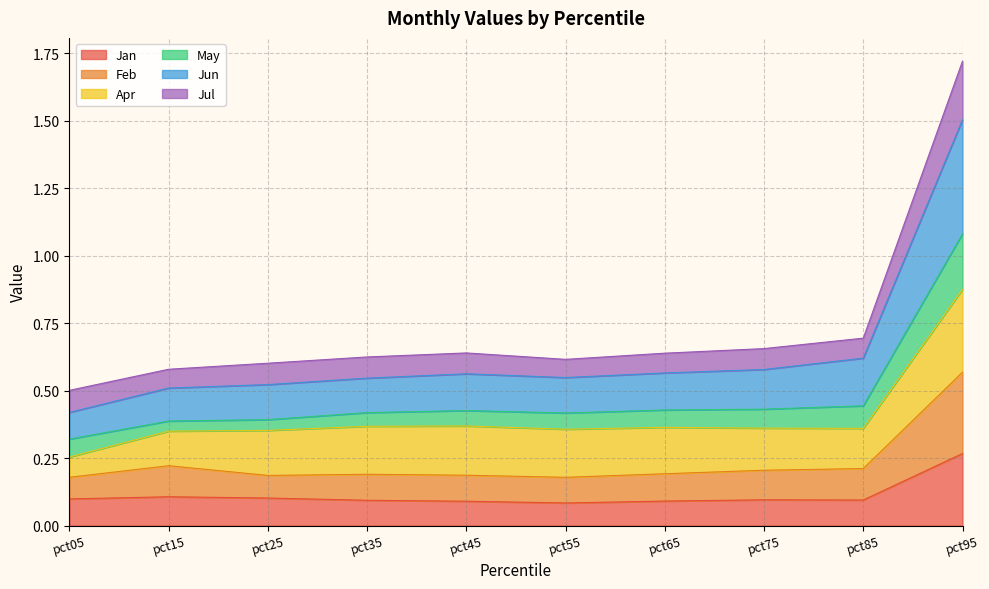

At which category is the sum across all series the highest?

pct95